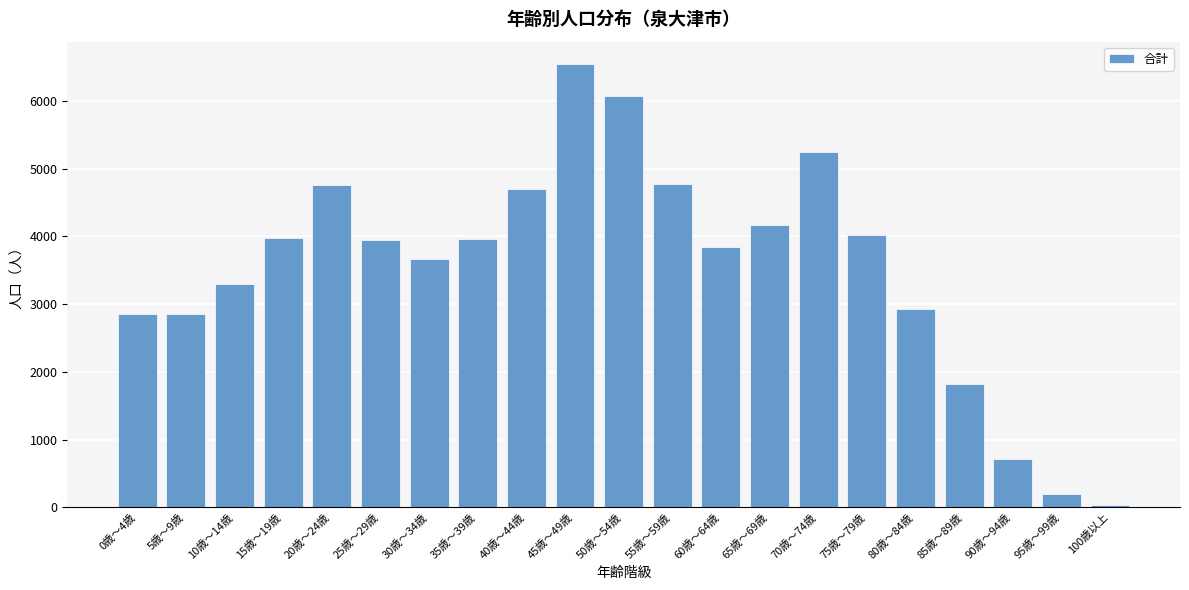

What is the difference between the maximum and minimum values?

6509